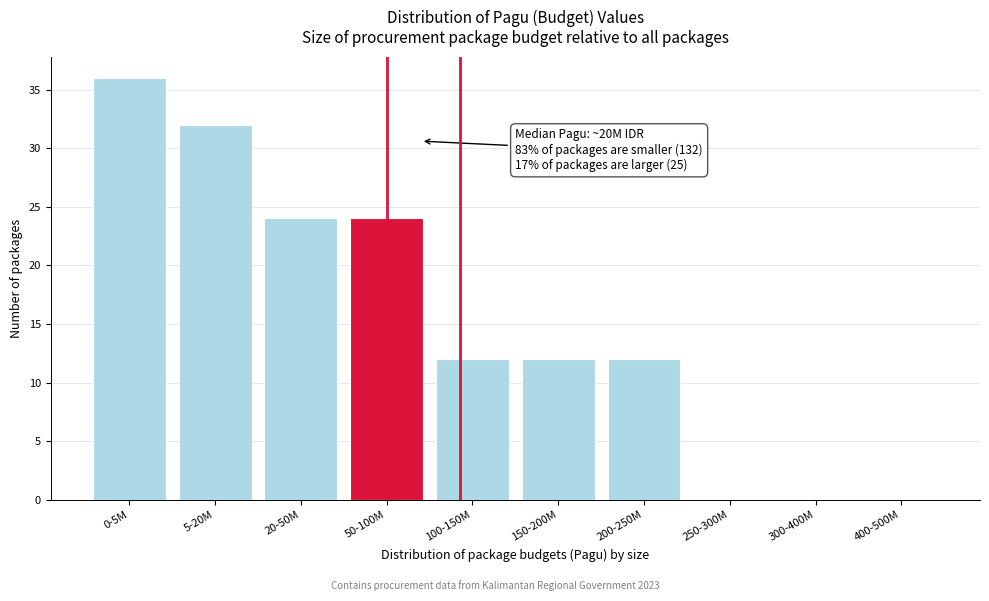

Reading left to right, list all the values displayed in this chart.

0-5M=36	5-20M=32	20-50M=24	50-100M=24	100-150M=12	150-200M=12	200-250M=12	250-300M=0	300-400M=0	400-500M=0